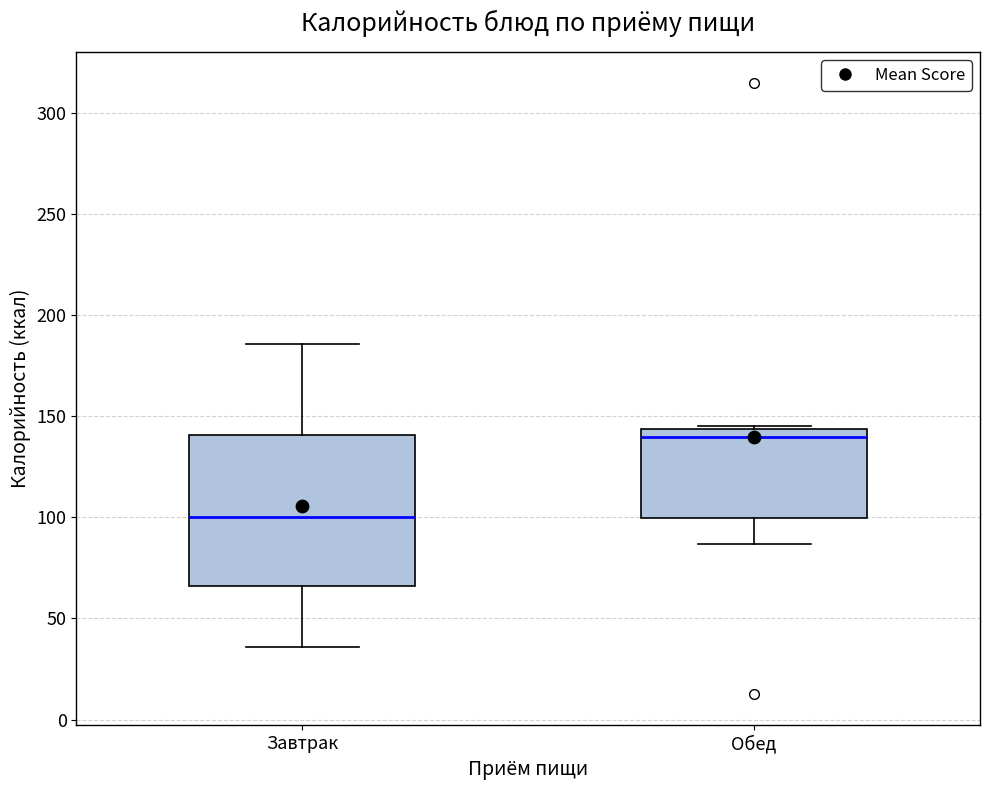

Which box's median line is the lowest?

Завтрак